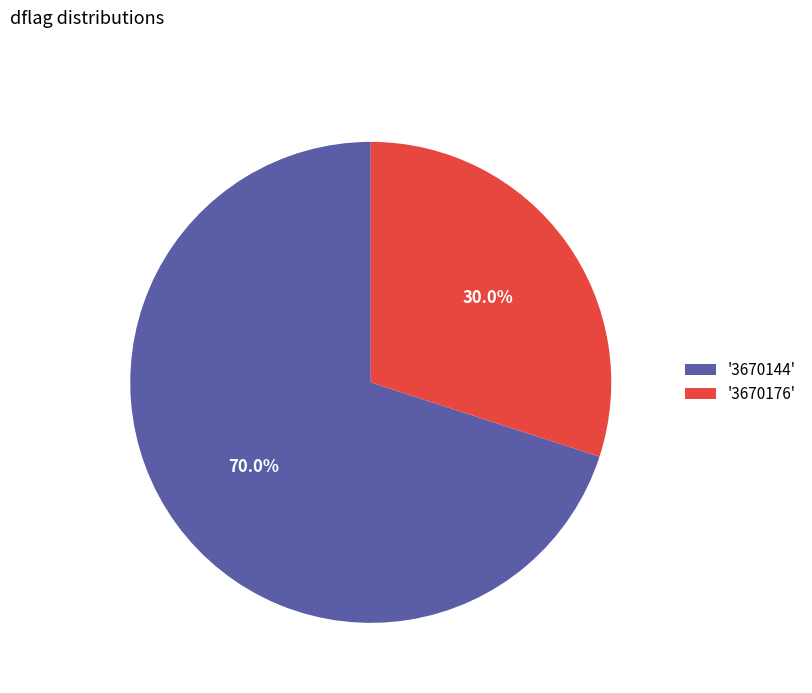

Which slice is the smallest?

'3670176'